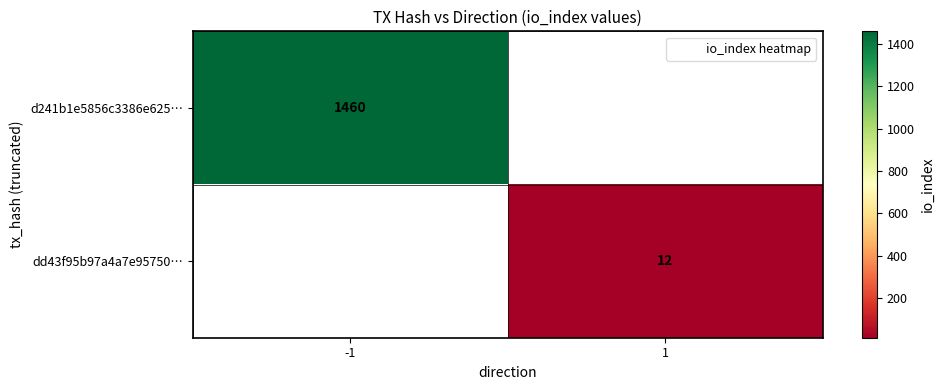

The value of d241b1e5856c3386e625… at -1 is 533. True or false?

False